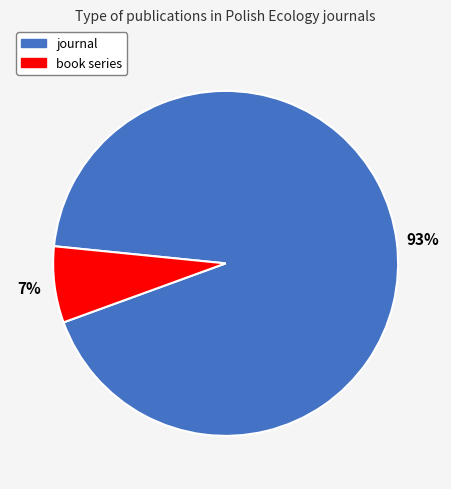

To the nearest percent, what is the difference between the book series and journal slice percentages?

86%